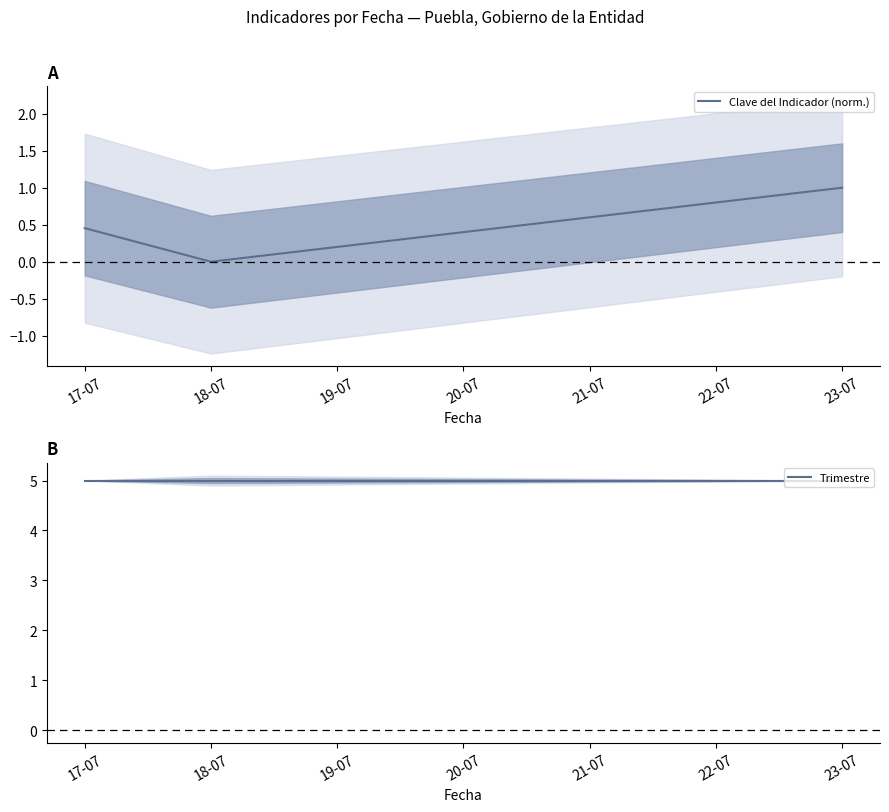

Between 17-07 and 18-07, which series saw the biggest shift?

Clave del Indicador (norm.)